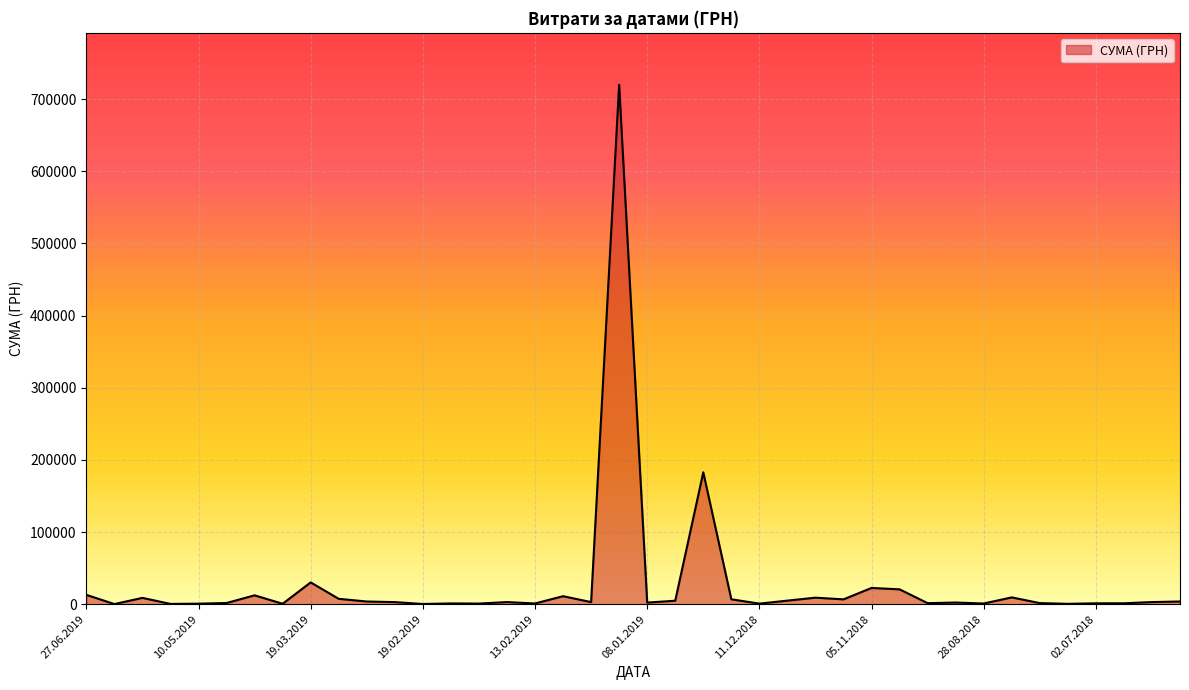

What is the maximum value shown in the chart?

719881.9